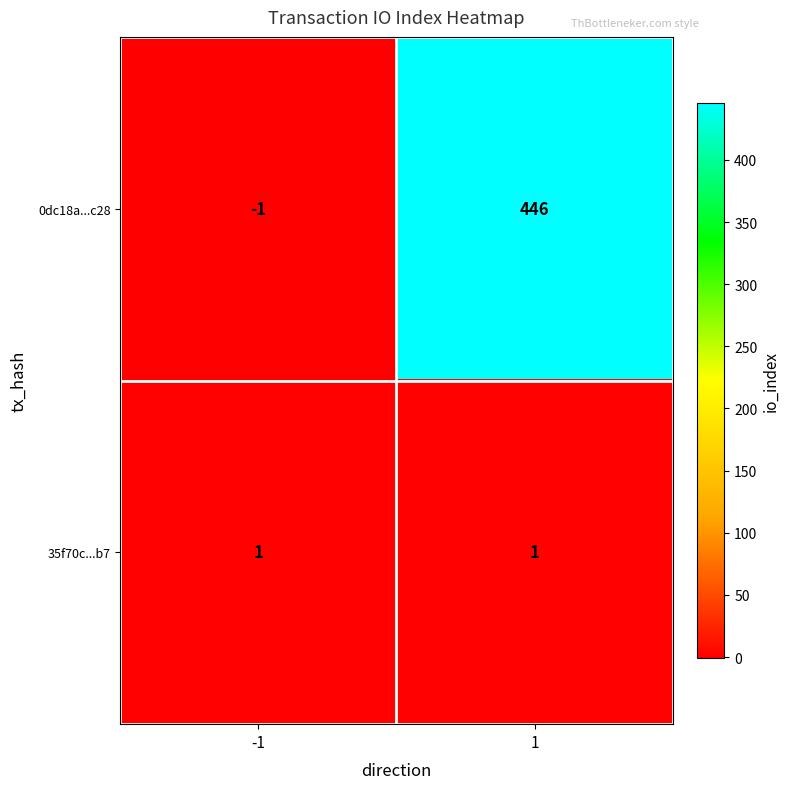

How many distinct data groups are displayed?

2